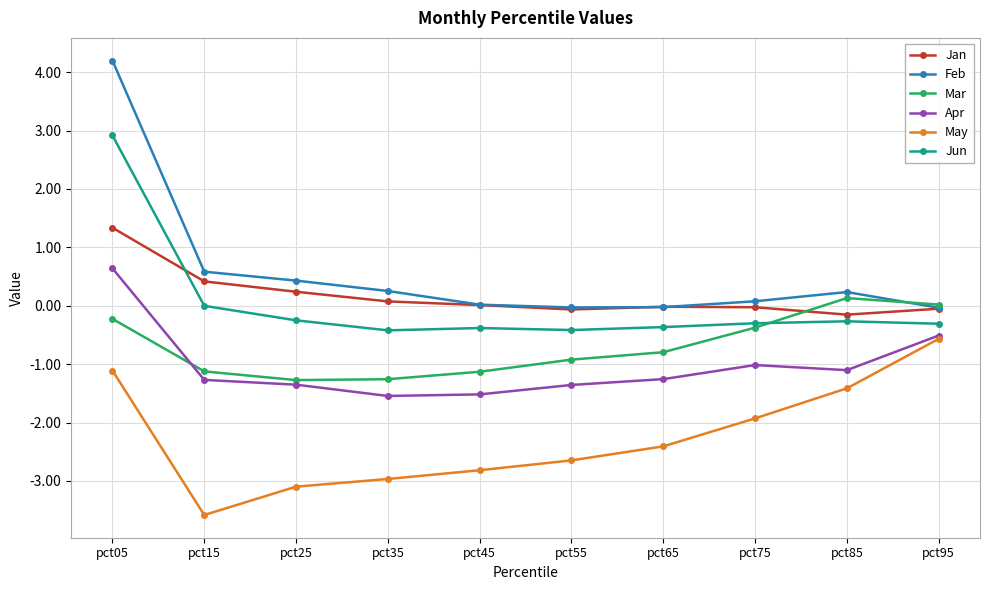

Which label corresponds to the largest value in the chart?

pct05